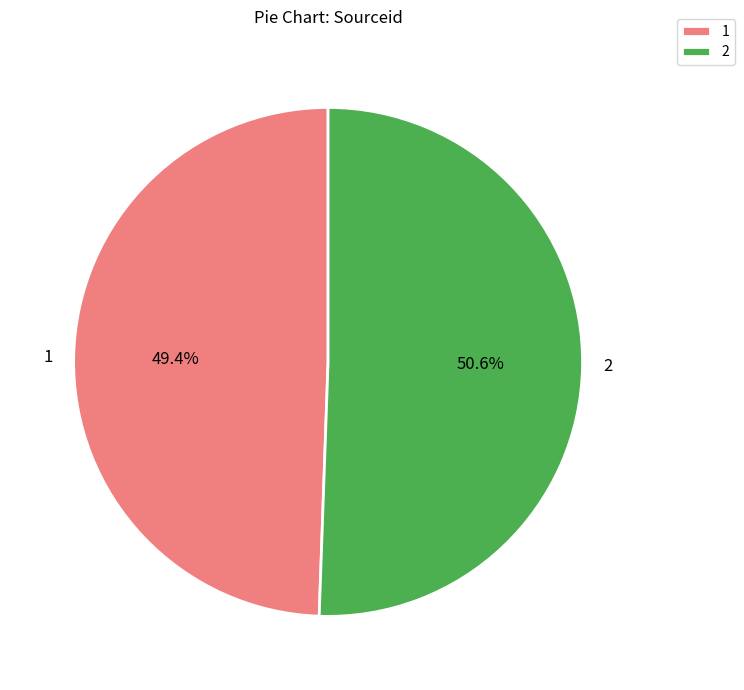

Which slice is the smallest?

1